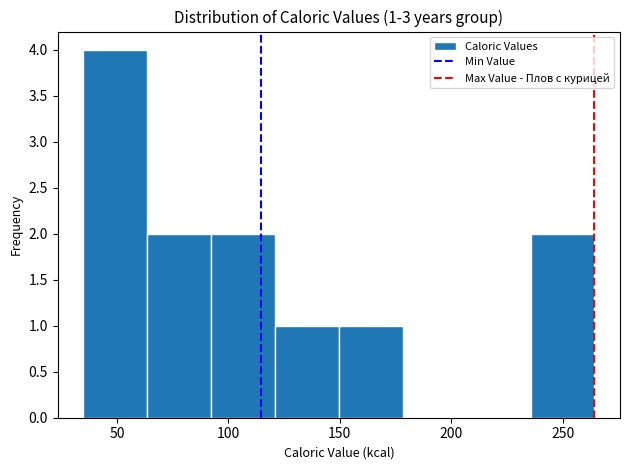

Which range on the x-axis has the tallest bar?

35 to 65